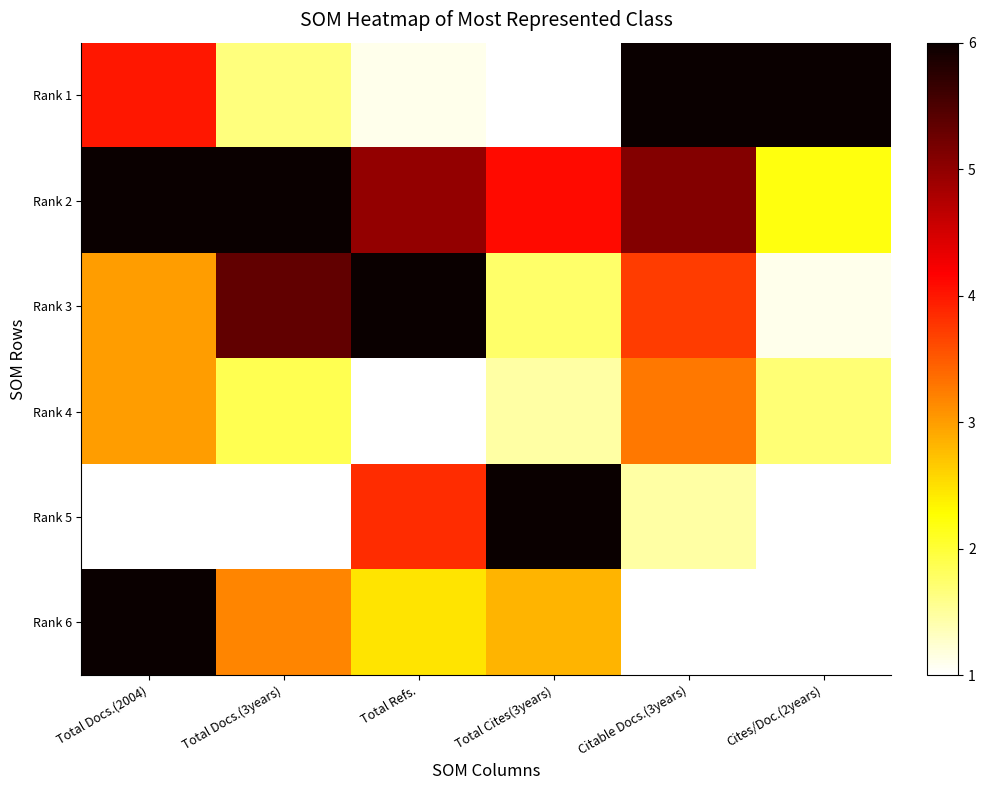

How many categories are shown in the chart?

6